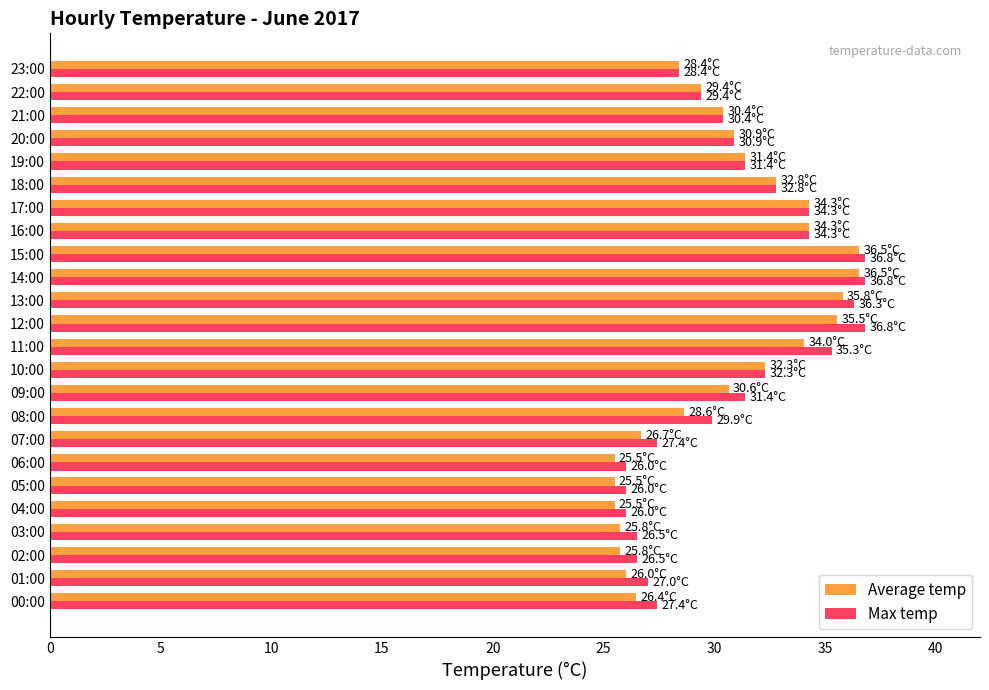

What is the difference between the Max temp values at 08:00 and 02:00?

3.4